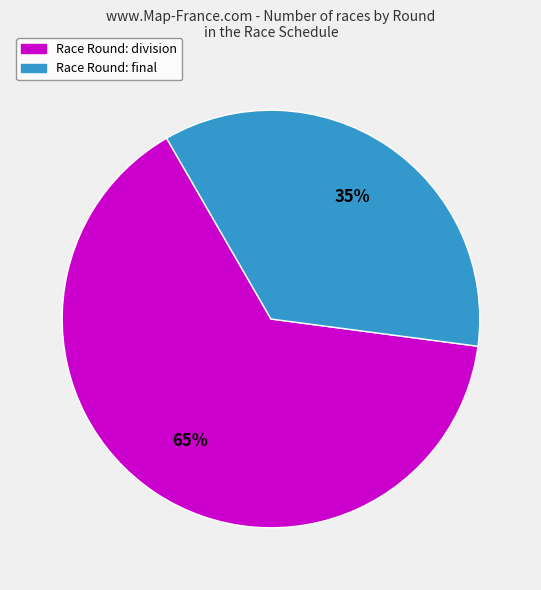

Is there any slice that represents more than half of the pie?

Yes